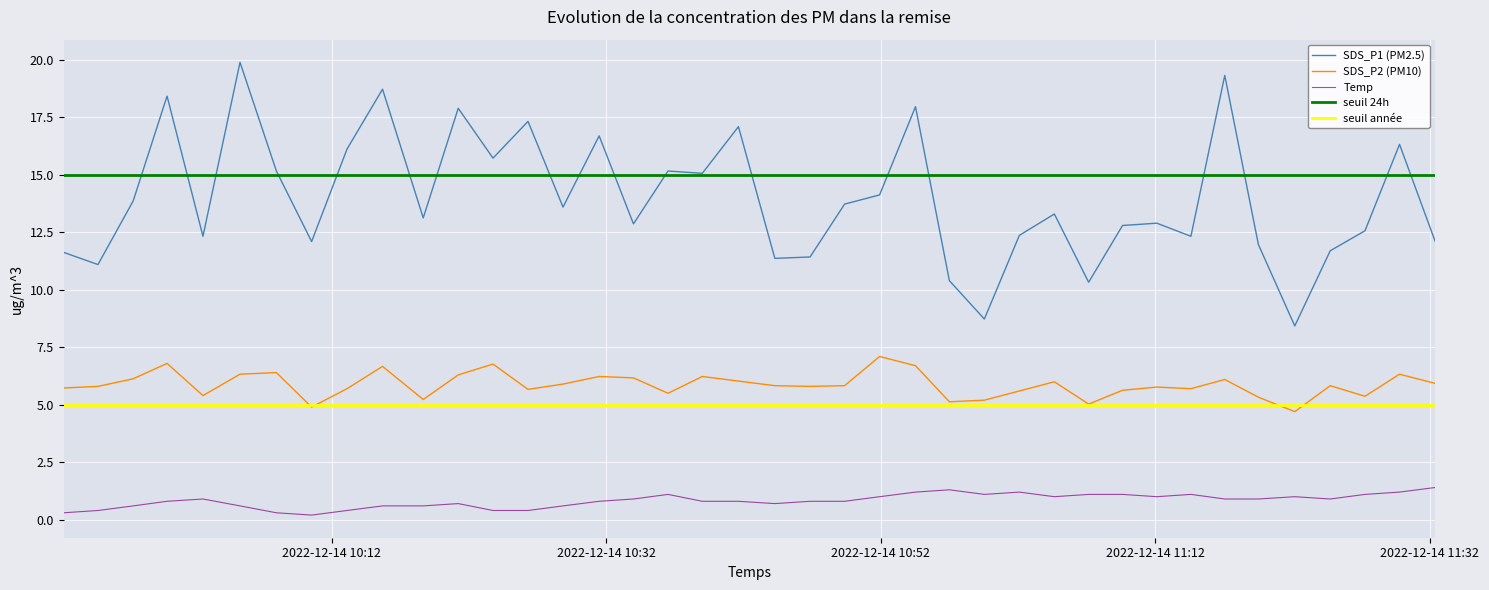

True or false: SDS_P1 (PM2.5) and Temp cross at least once.

False